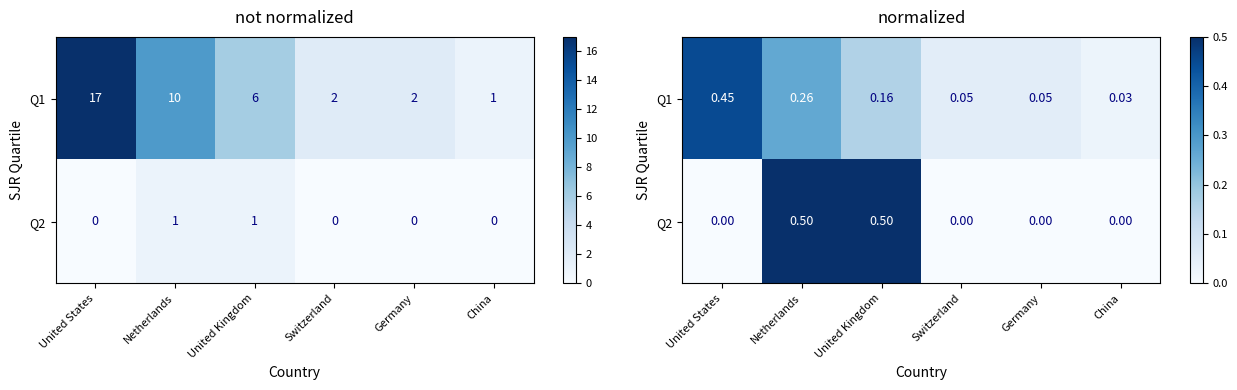

Which series changed the most between United States and United Kingdom?

Q2